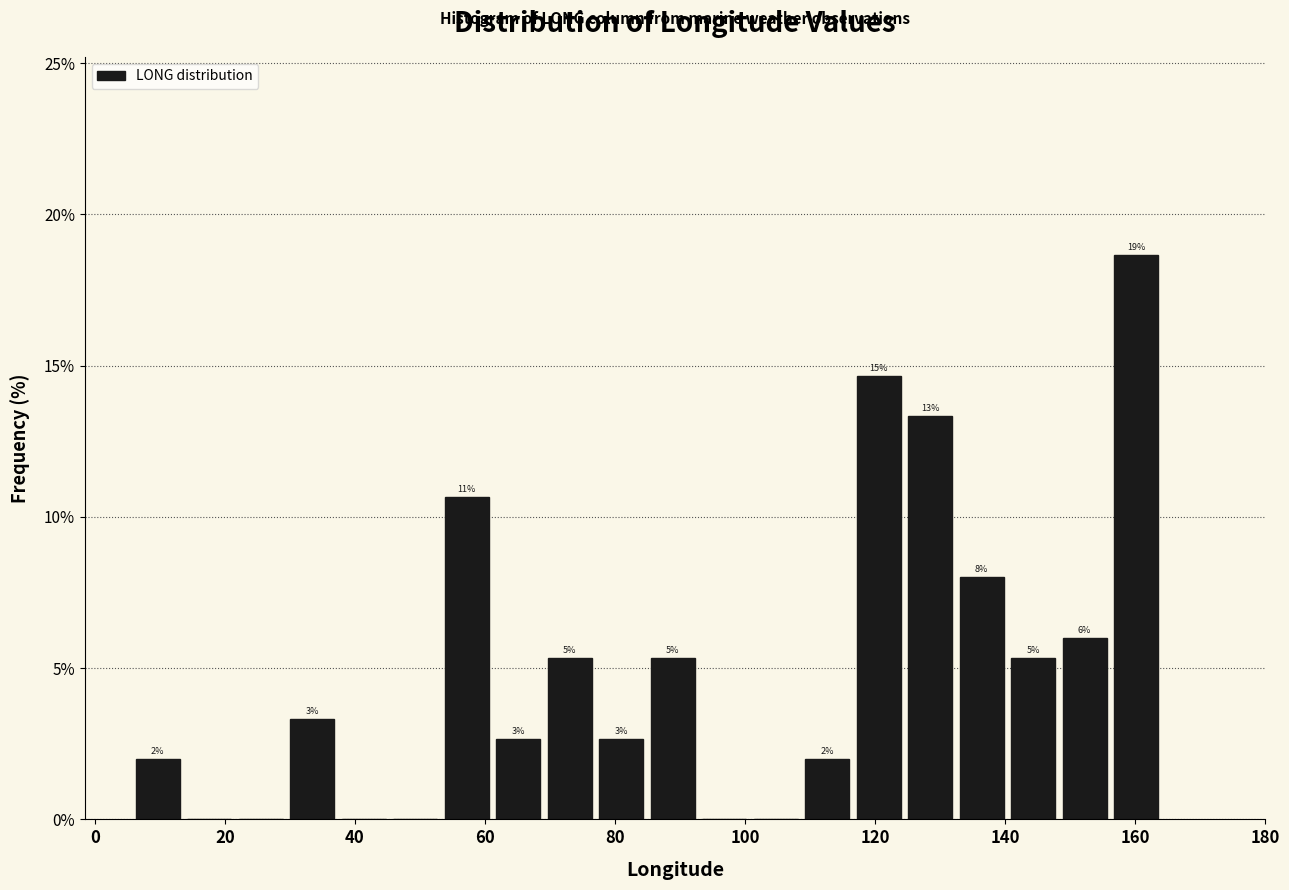

Around what value on the x-axis is the tallest bar? Give the approximate position of its centre, as read against the axis.

160